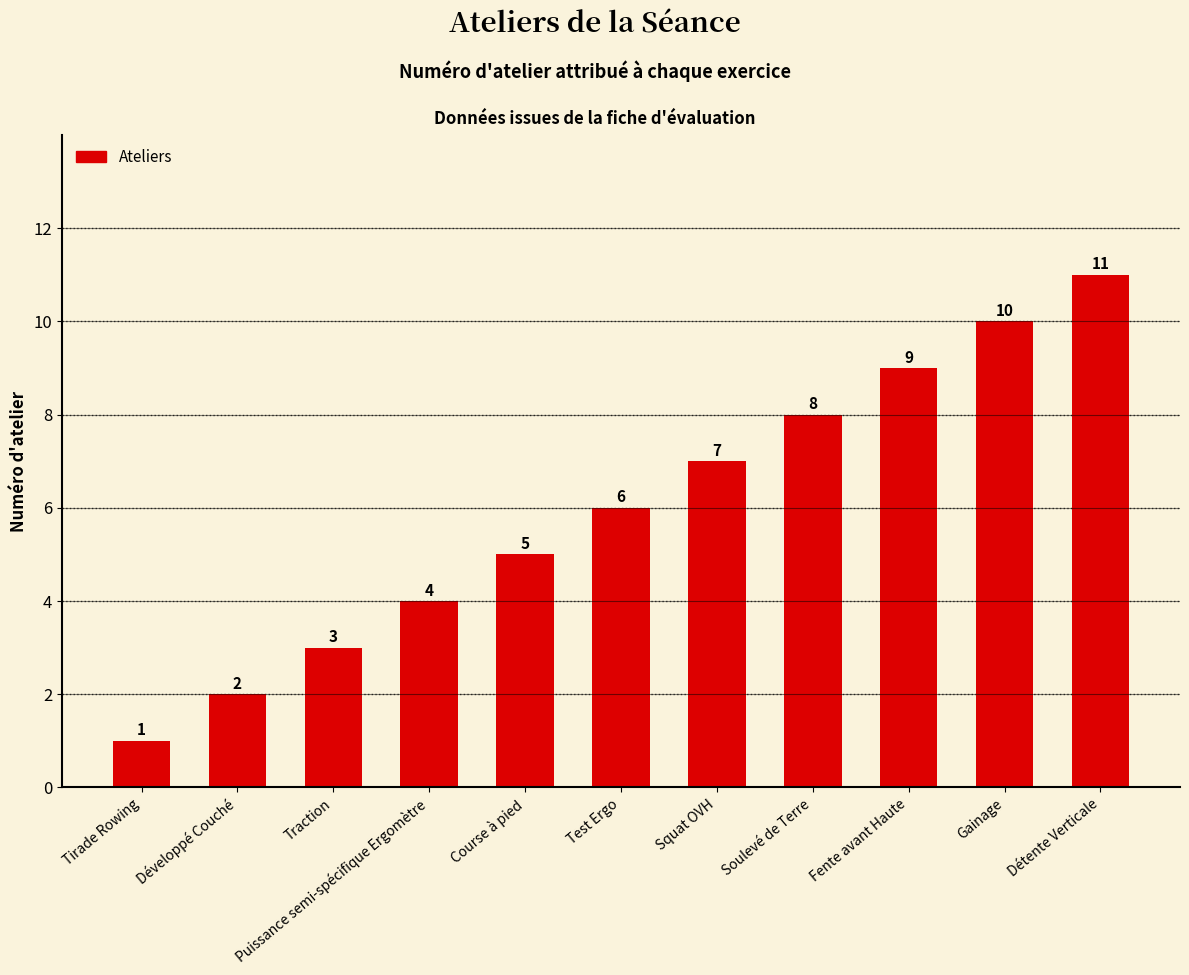

Count the values in the range 3 to 9.

7